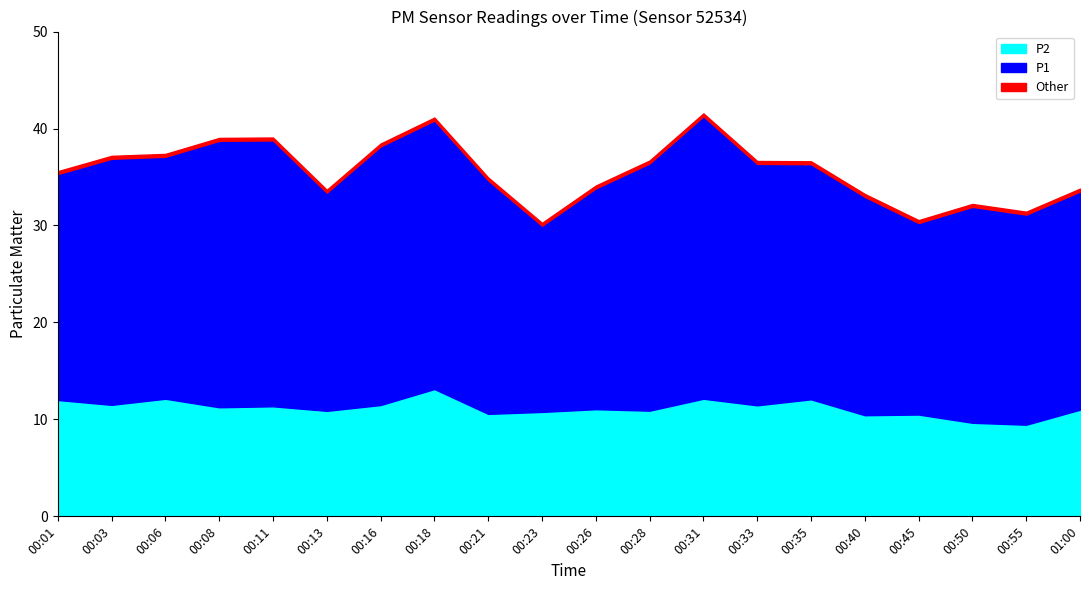

Between 00:33 and 00:50, which series saw the biggest shift?

P1